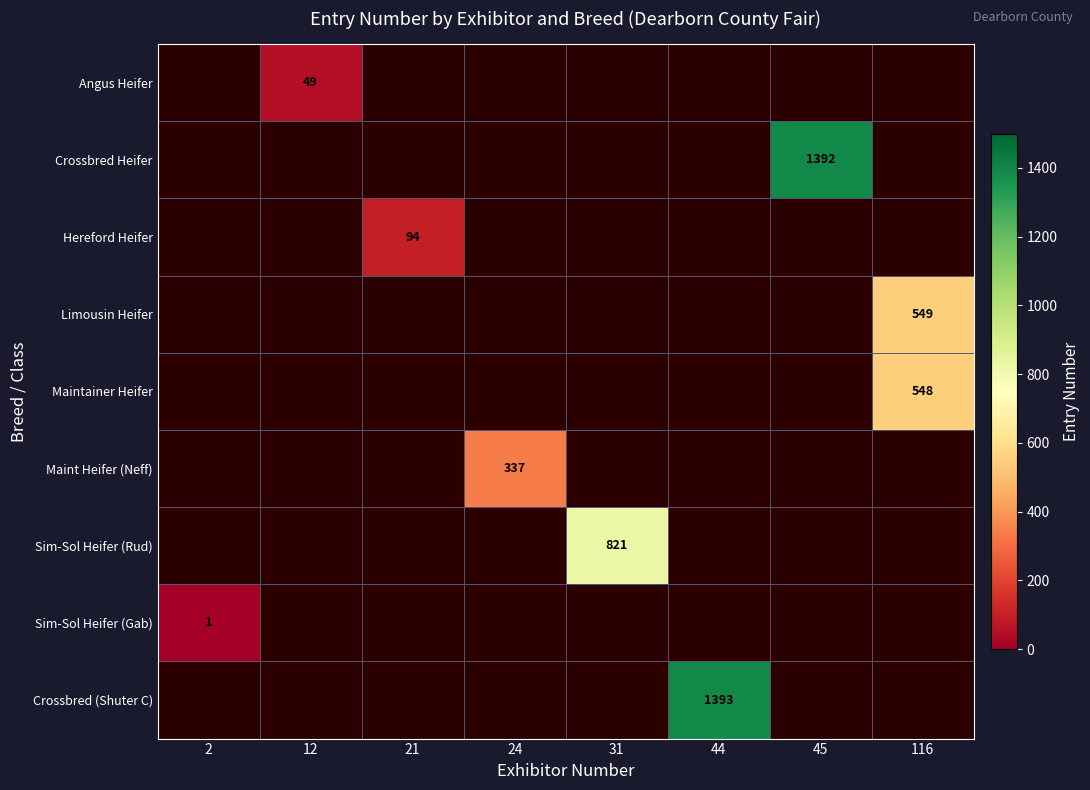

True or false: Angus Heifer has a value of 28 at 12.

False